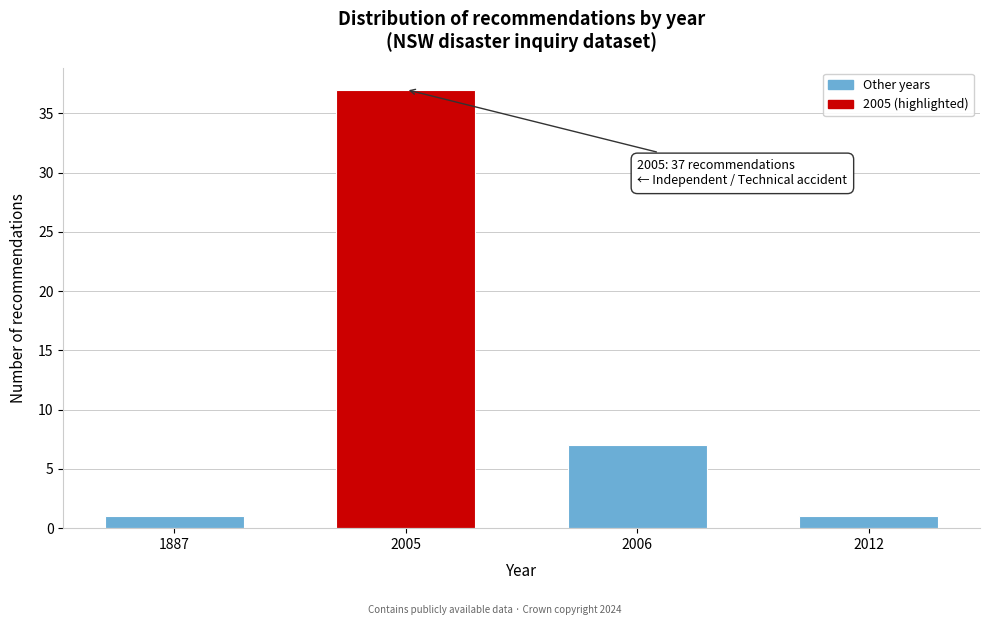

Reading left to right, what are all the values shown in this chart?

1887=1	2005=37	2006=7	2012=1